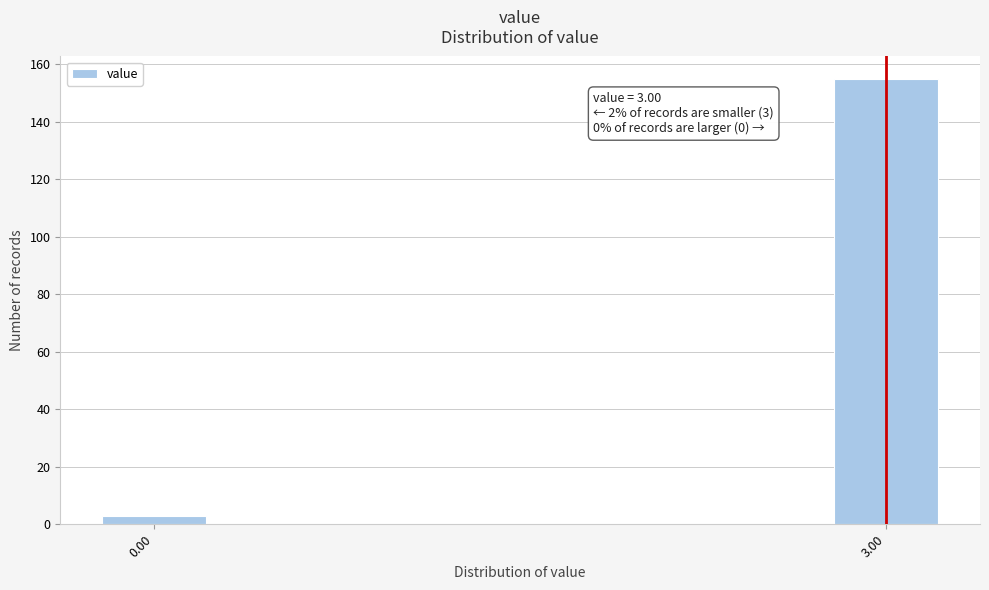

Reading left to right, what are all the values shown in this chart?

3	155